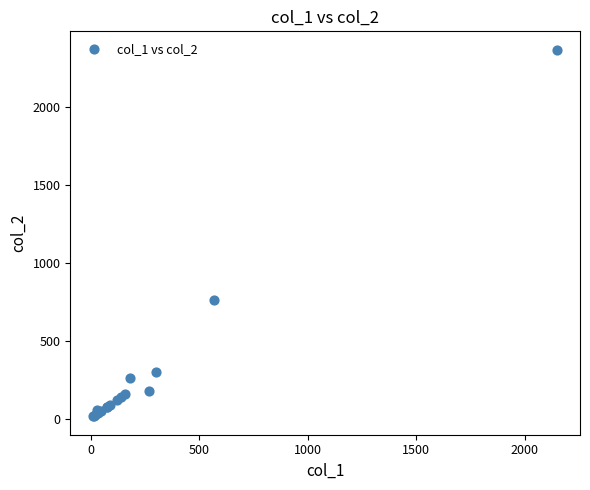

What Y value in the scatter plot is closest to 1191?

760.0